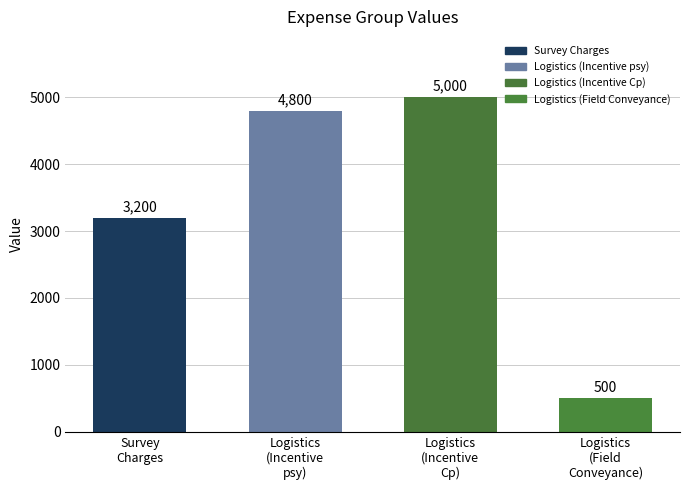

What is the approximate value at Logistics
(Incentive
Cp)?

5000